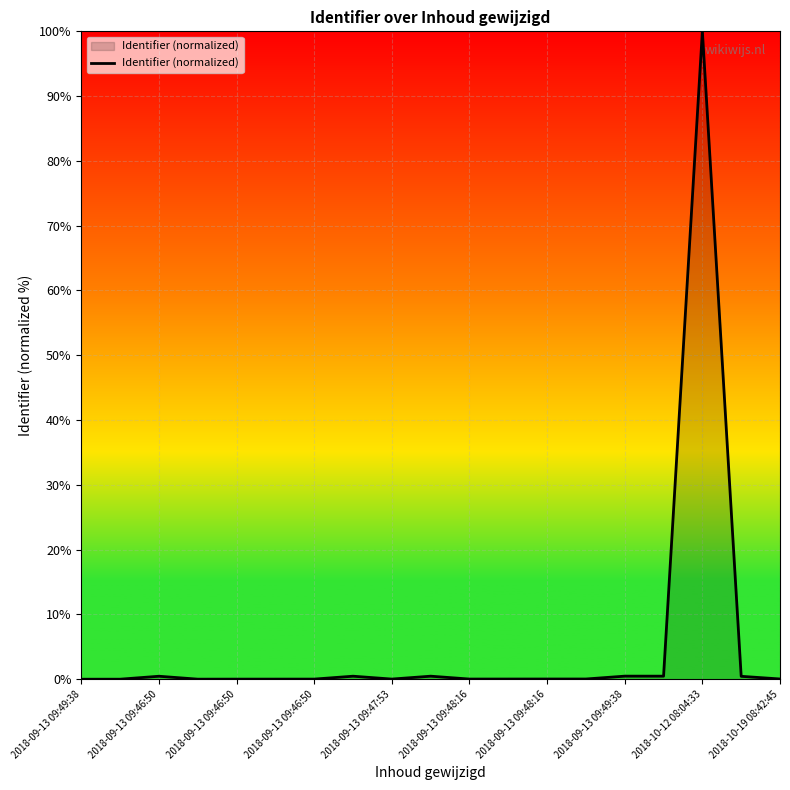

What is the difference between the maximum and second lowest values?

100.0